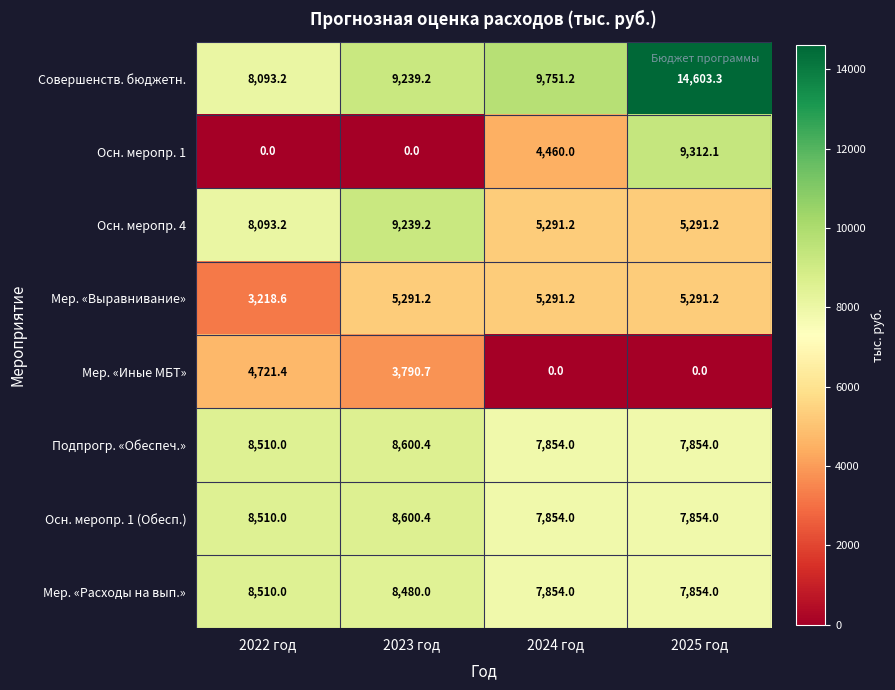

The value of Осн. меропр. 1 (Обесп.) at 2024 год is 7854.0. True or false?

True